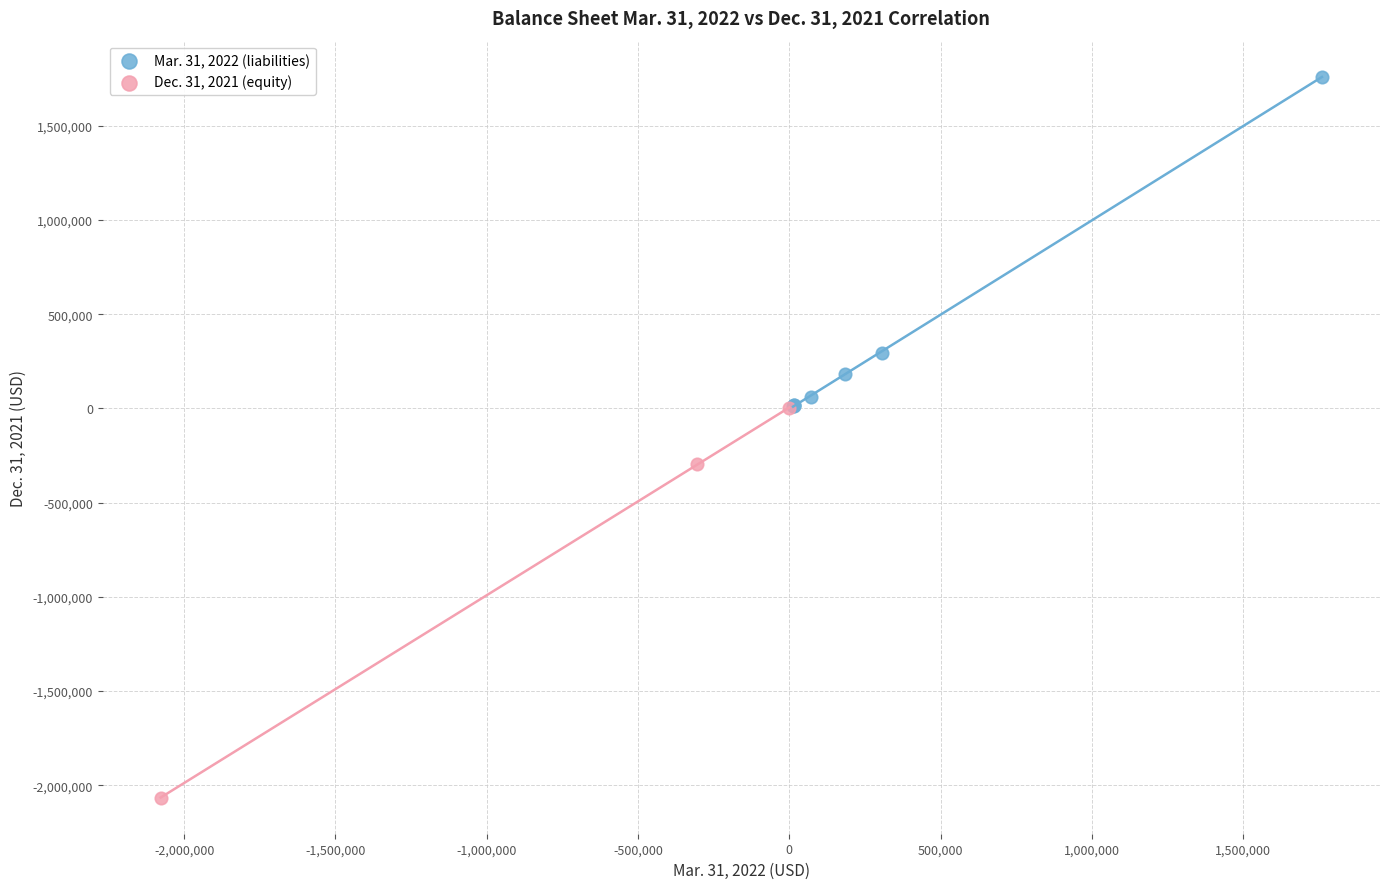

Which series reaches the minimum Y coordinate?

Dec. 31, 2021 (equity)